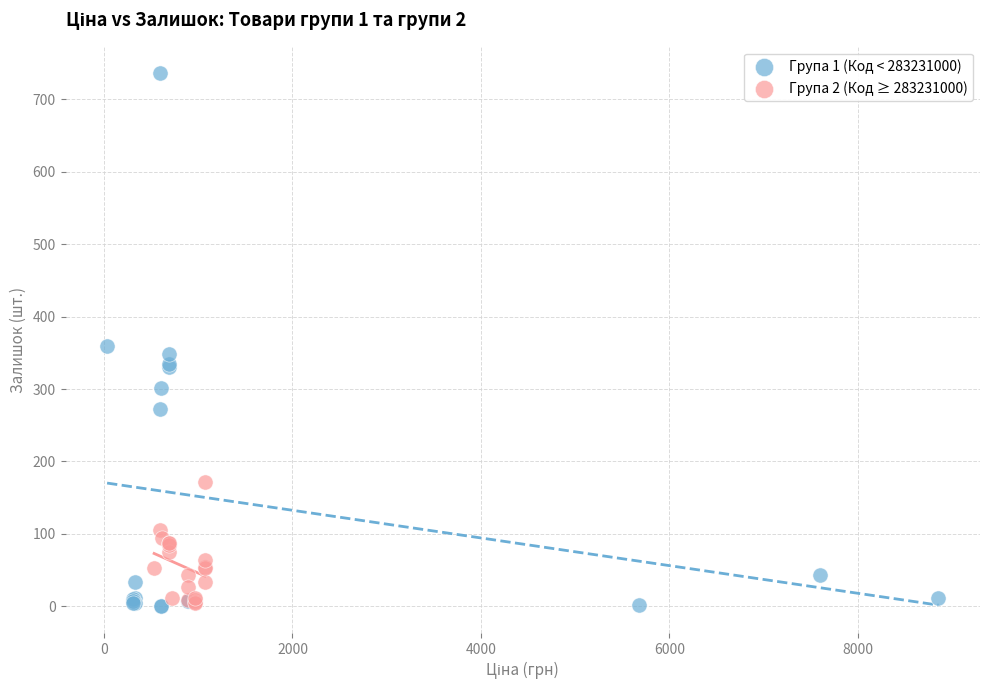

Which series has the largest Y range (max minus min)?

Група 1 (Код < 283231000)